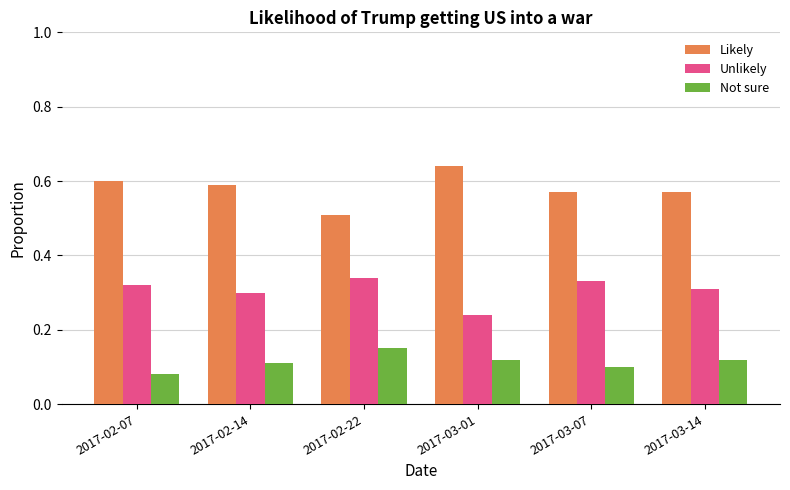

Does the chart contain any negative values?

No